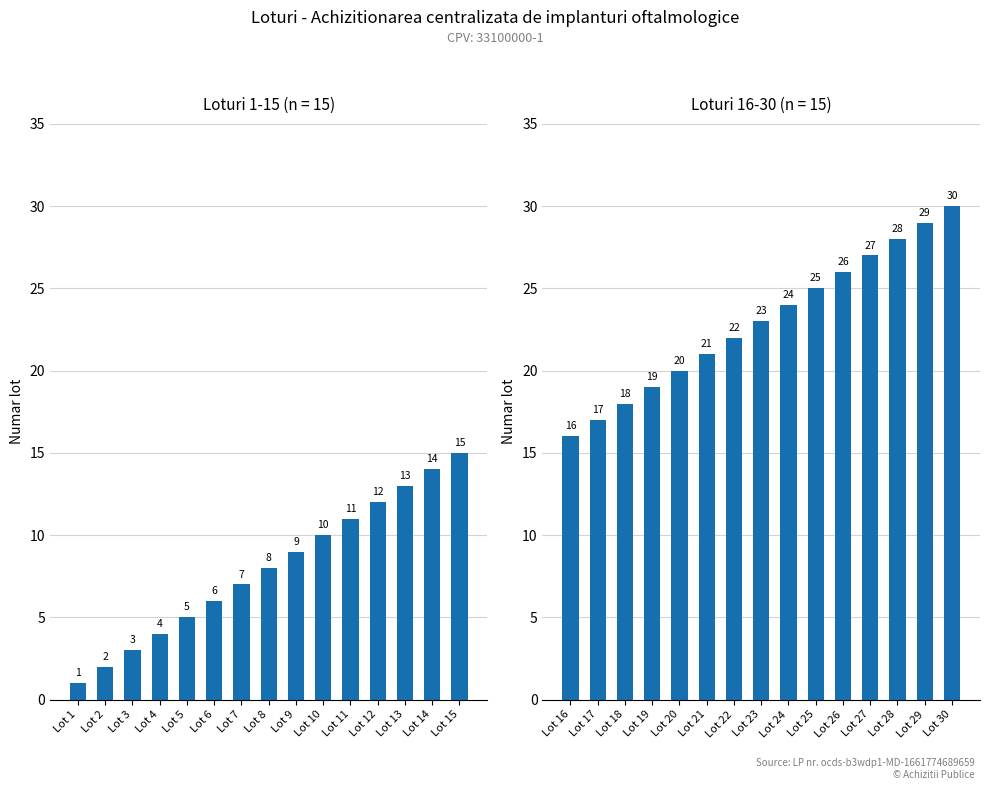

Rank the series by their average value, from highest to lowest.

Lot nr. (16-30), Lot nr. (first 15)